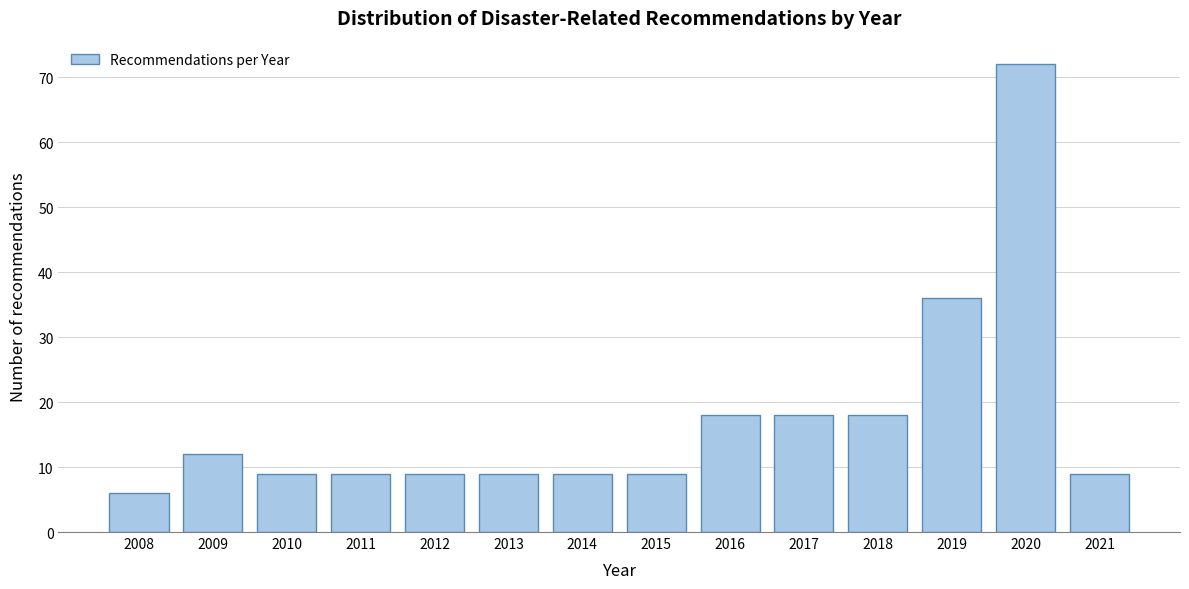

Reading left to right, what are all the values shown in this chart?

6	12	9	9	9	9	9	9	18	18	18	36	72	9